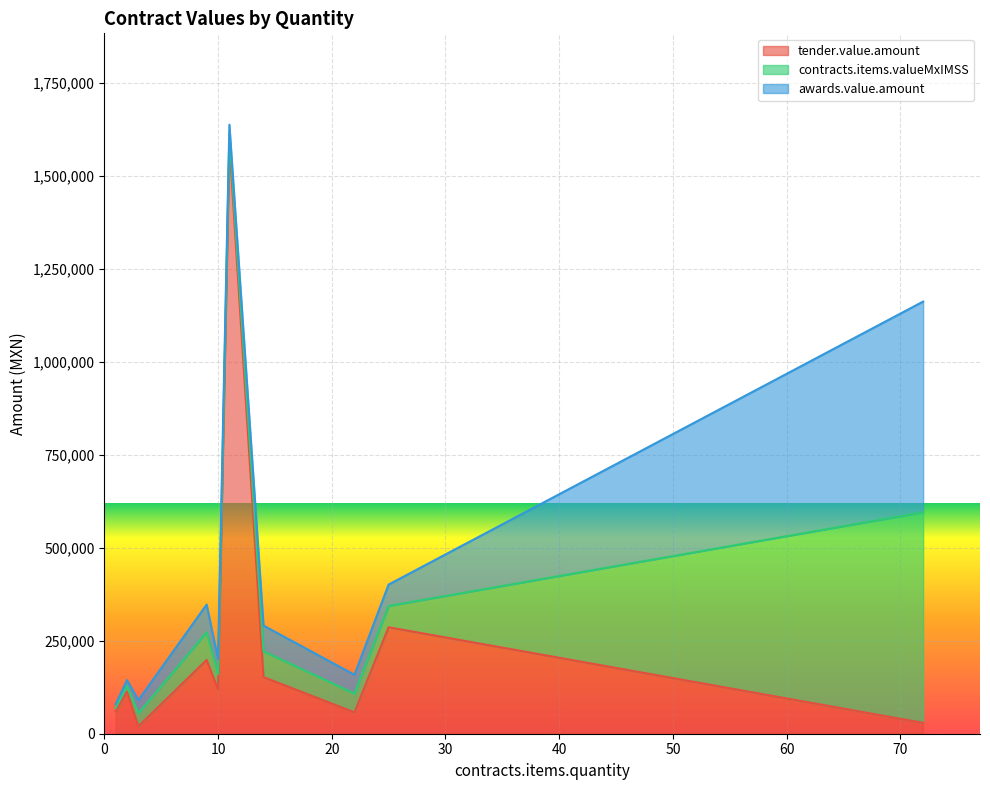

The awards.value.amount series shows 48862.2 at 3. True or false?

False